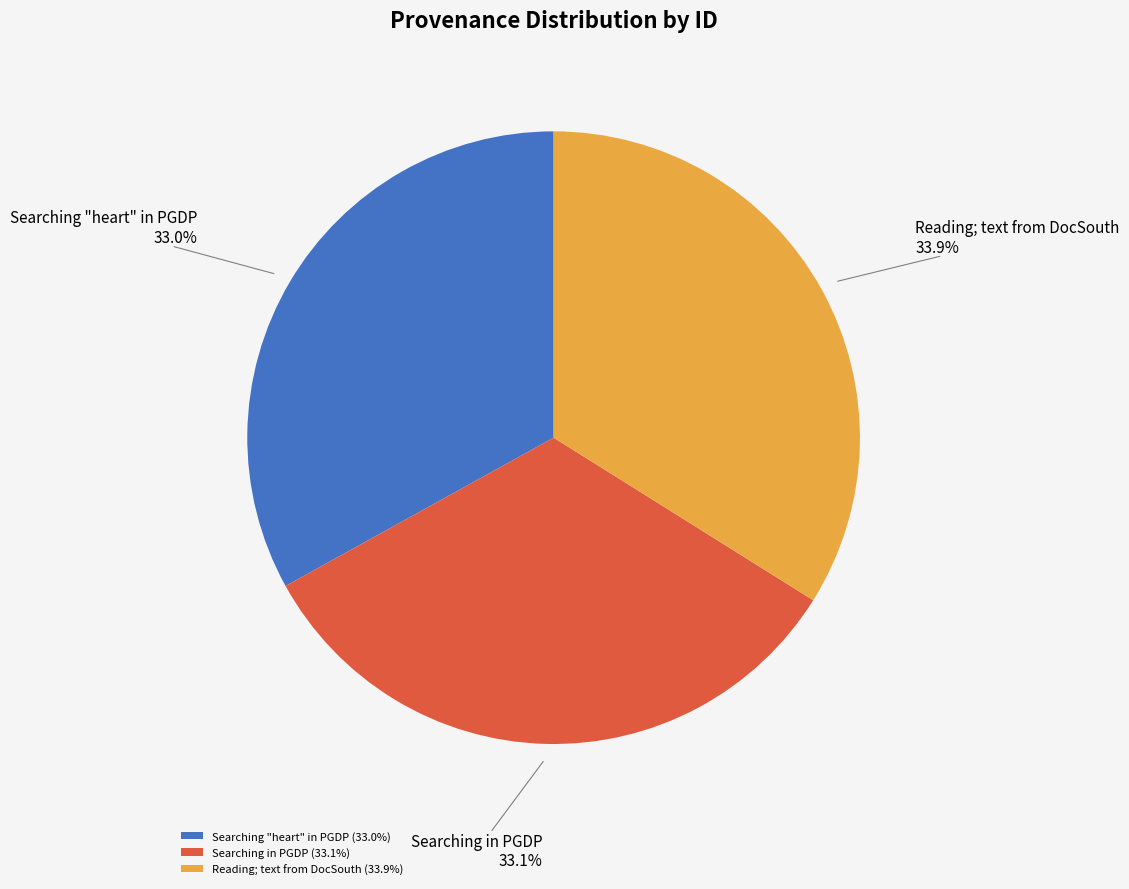

Does Reading; text from DocSouth represent more than half of the total?

No